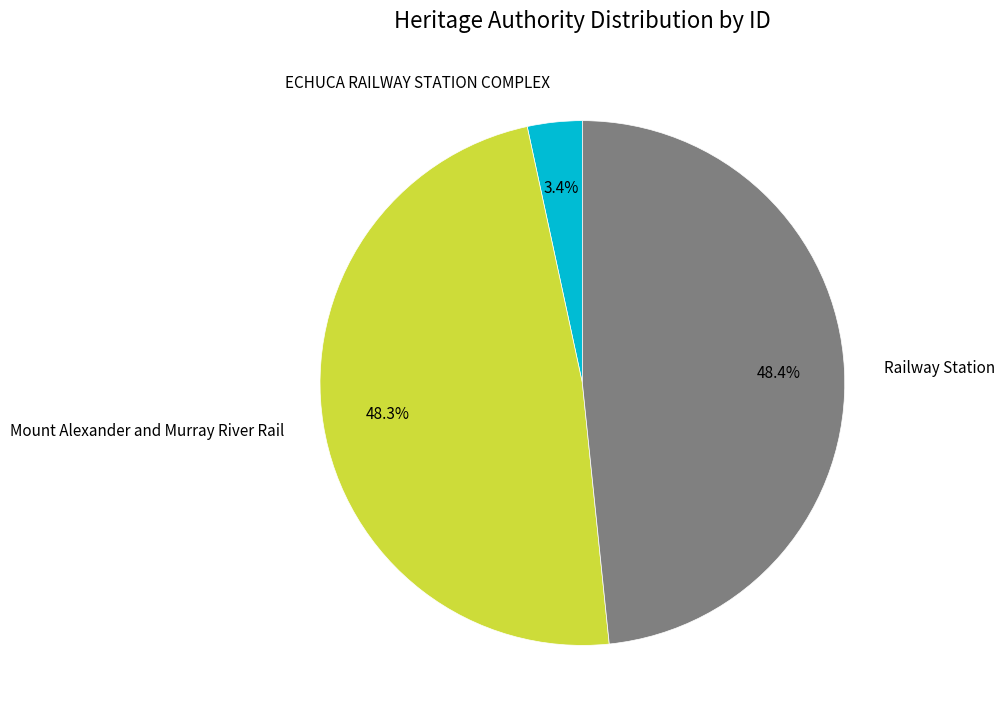

Does Mount Alexander and Murray River Rail represent more than half of the total?

No